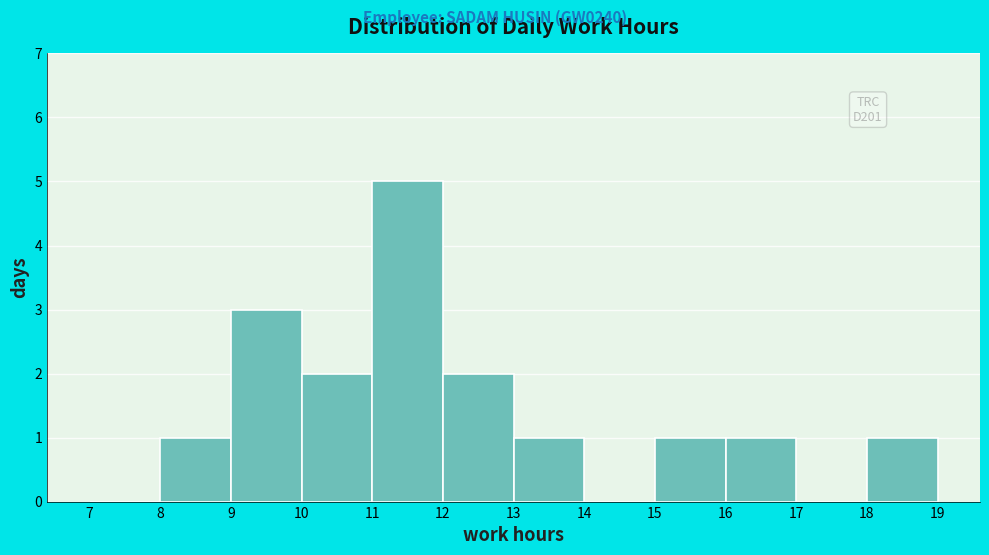

Over which range of the x-axis is the bar tallest?

11 to 12